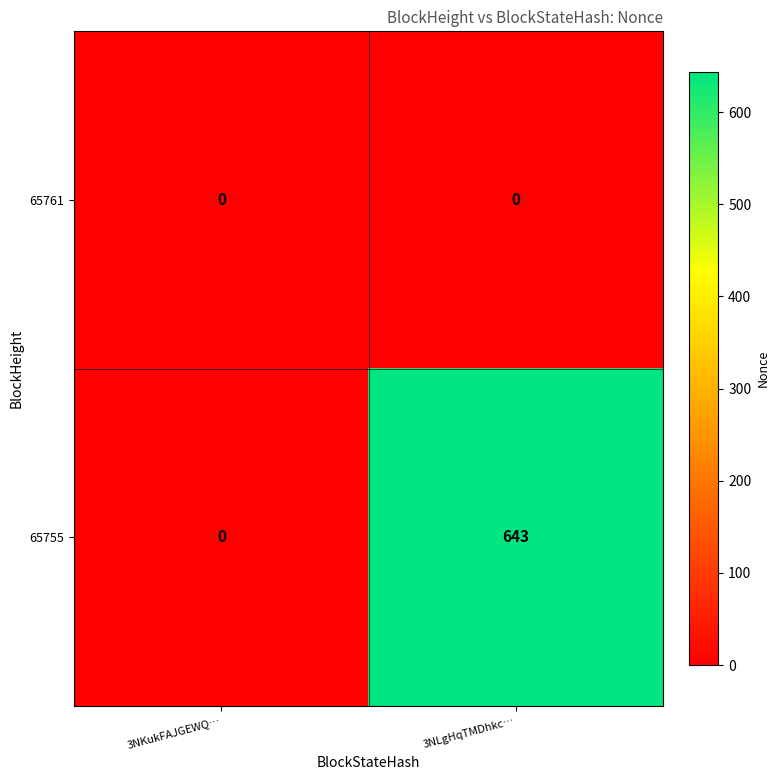

How many values in the 65755 series are below 643?

1